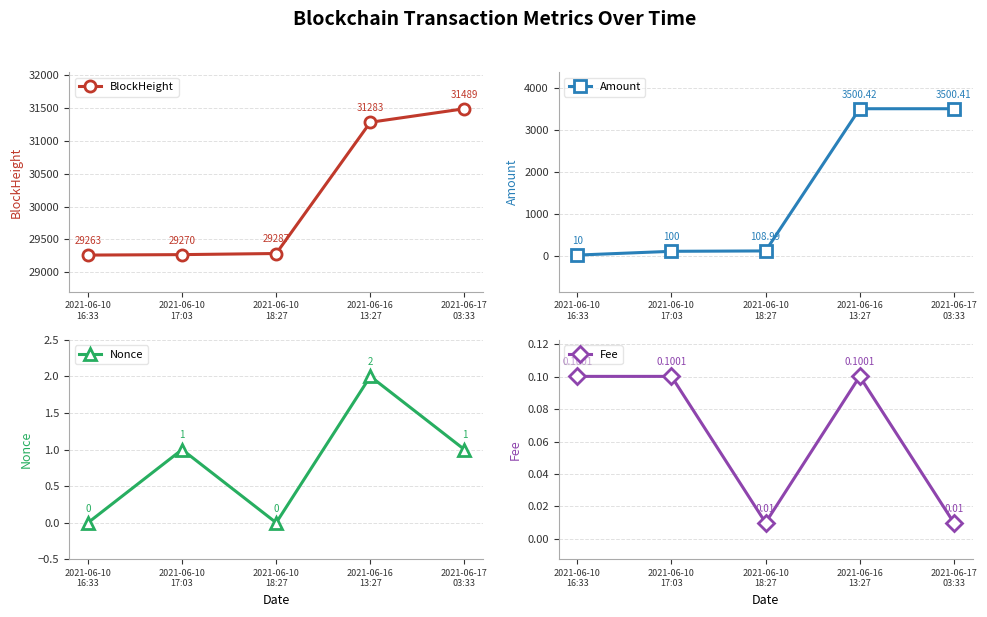

Rank the categories by Fee value from highest to lowest.

2021-06-10
16:33, 2021-06-10
17:03, 2021-06-16
13:27, 2021-06-10
18:27, 2021-06-17
03:33